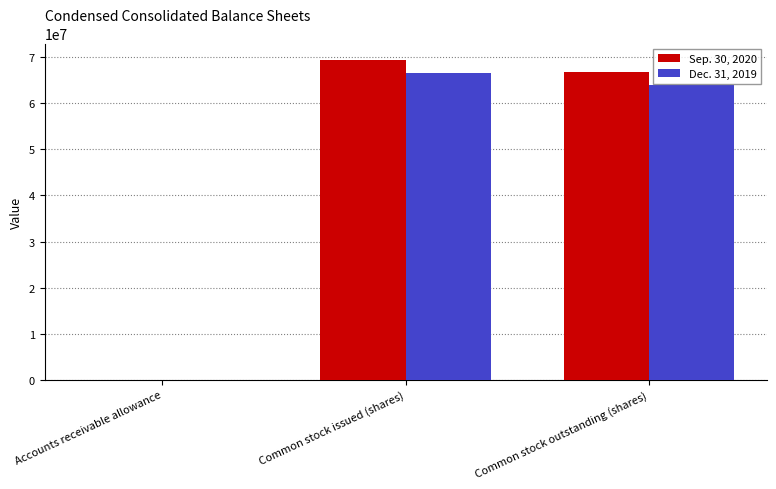

Which series has the widest spread of values?

Sep. 30, 2020